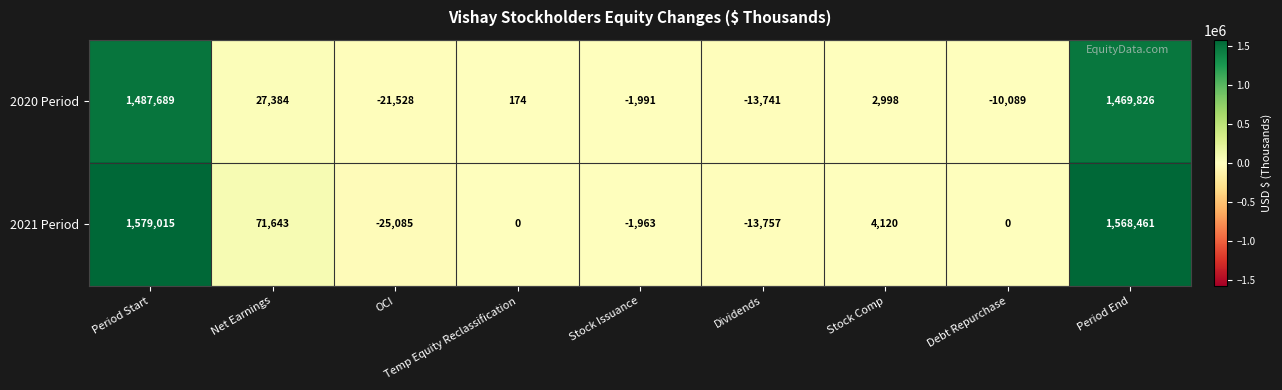

List the series in order of their overall mean, lowest first.

2020 Period, 2021 Period